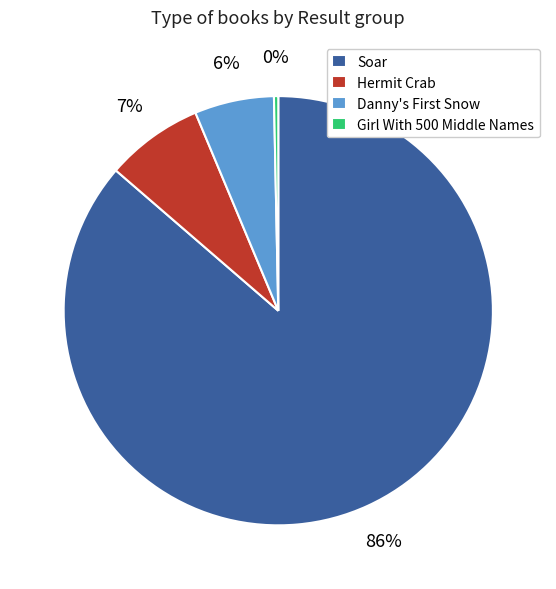

To the nearest percent, what is the average slice percentage?

25%